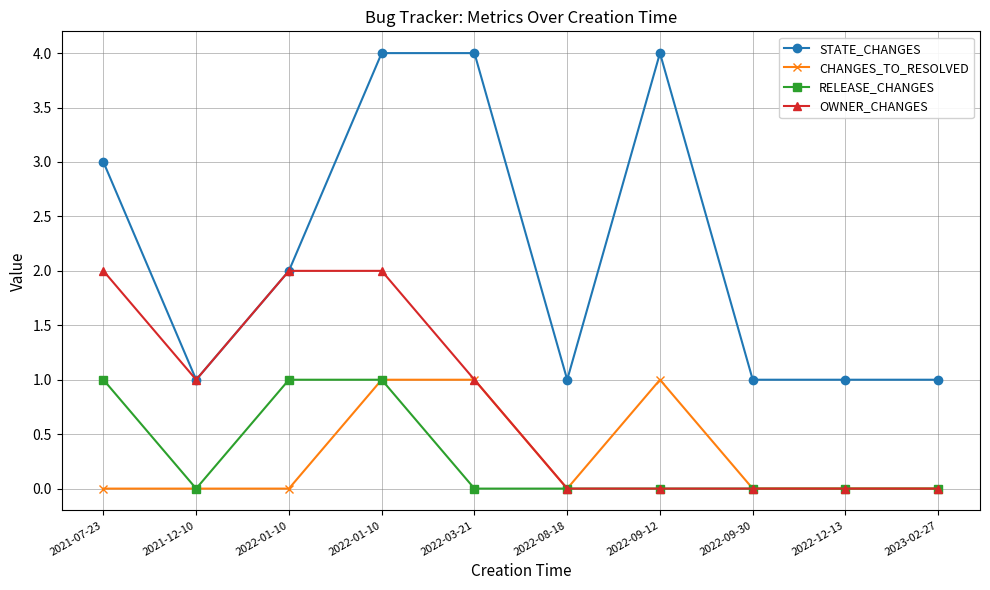

What is the spread (max minus min) of values at 2022-09-12?

4